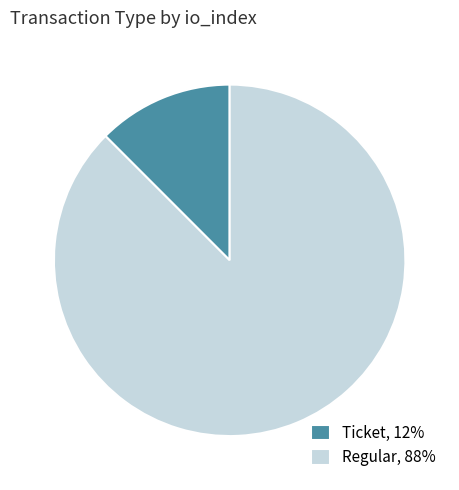

Is the sum of Regular, 88% and Ticket, 12% greater than half?

Yes